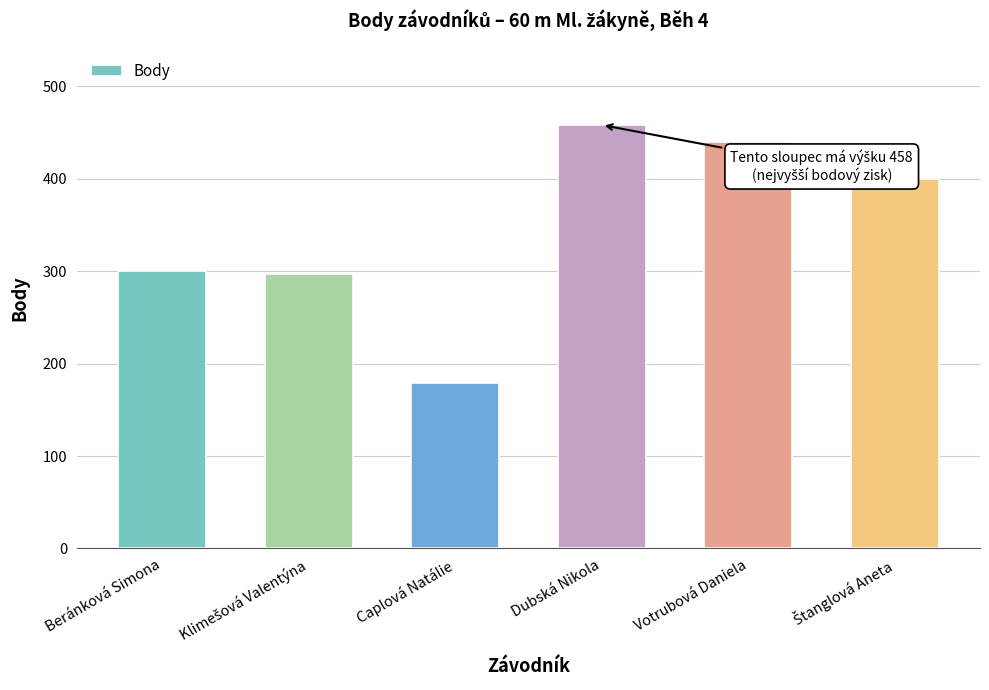

Does the chart contain any negative values?

No